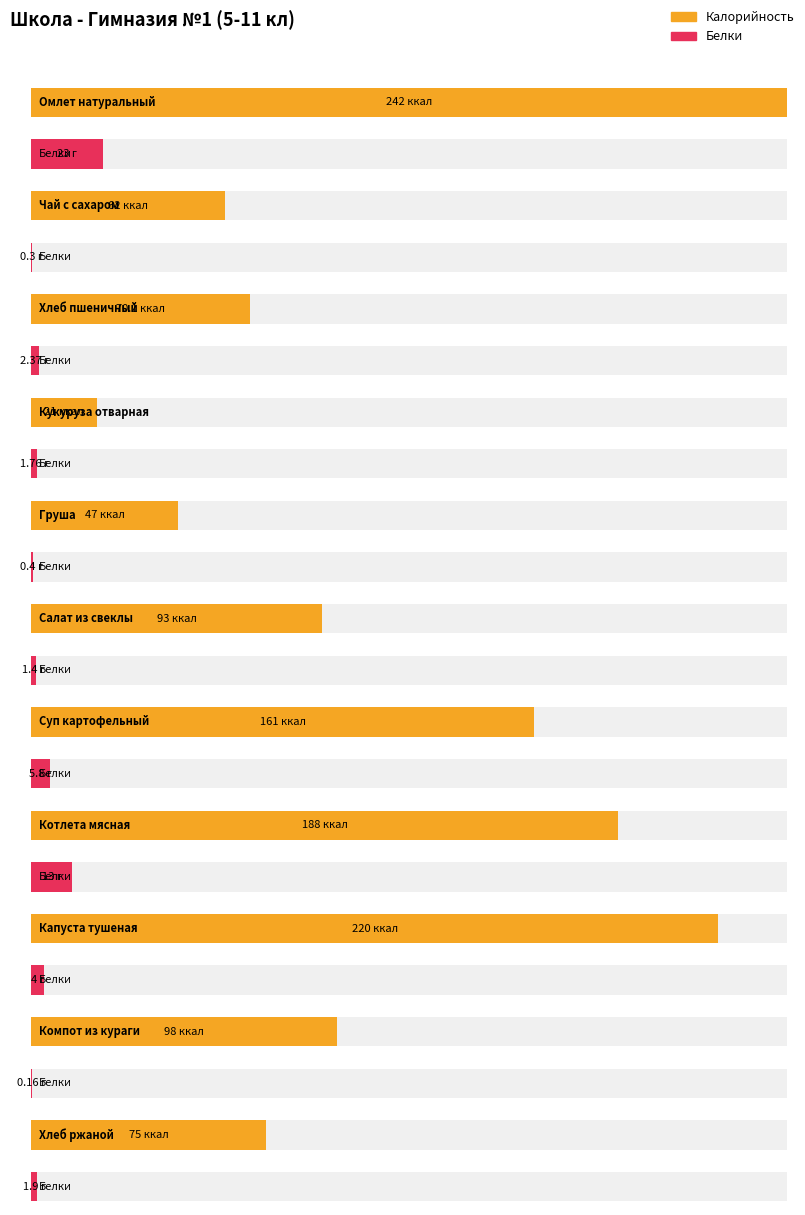

Does the chart contain any negative values?

No